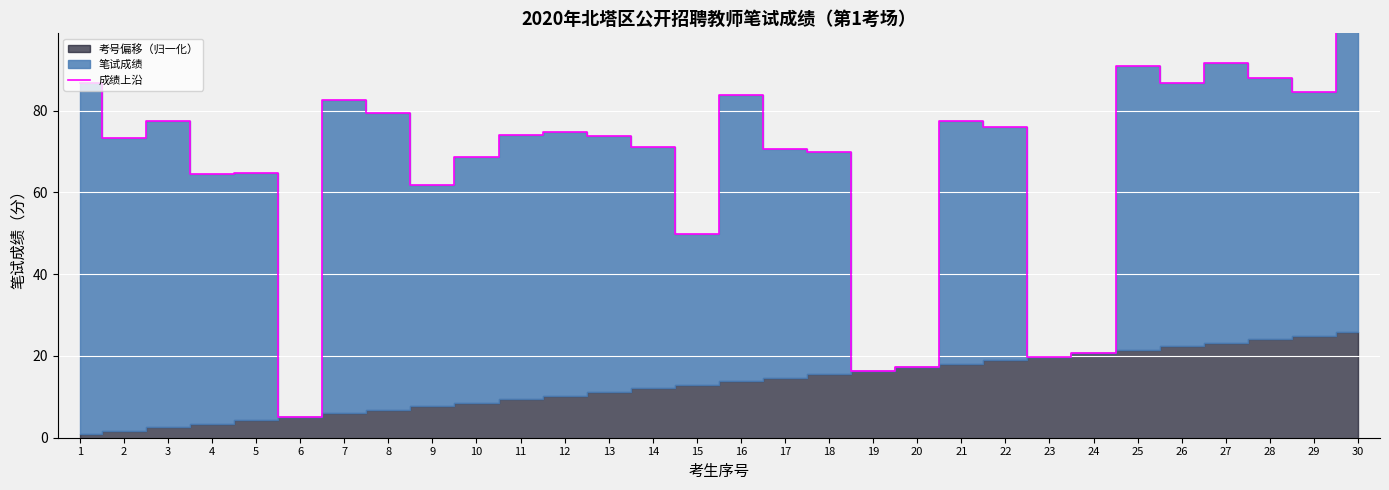

What is the sum of the values at 17 and 5?

135.4